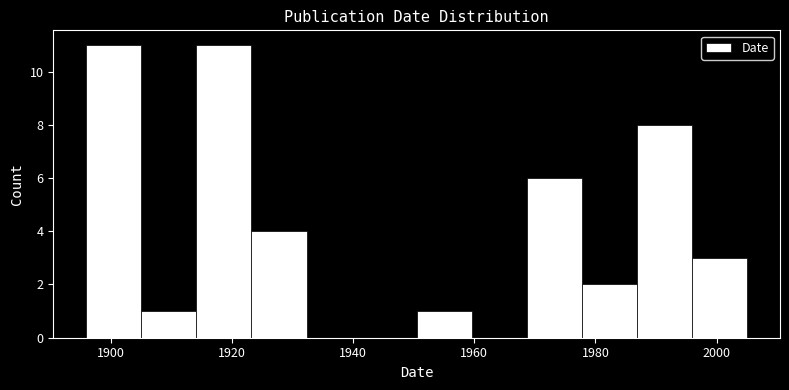

Reading left to right, list every bar in this chart as the range it spans on the x-axis followed by its height. Neither the bar edges nor the heights are printed on the chart, so give them approximately, as read against the axes.

1896 to 1906: 11
1906 to 1914: 1
1914 to 1924: 11
1924 to 1932: 4
1932 to 1942: 0
1942 to 1950: 0
1950 to 1960: 1
1960 to 1968: 0
1968 to 1978: 6
1978 to 1986: 2
1986 to 1996: 8
1996 to 2006: 3